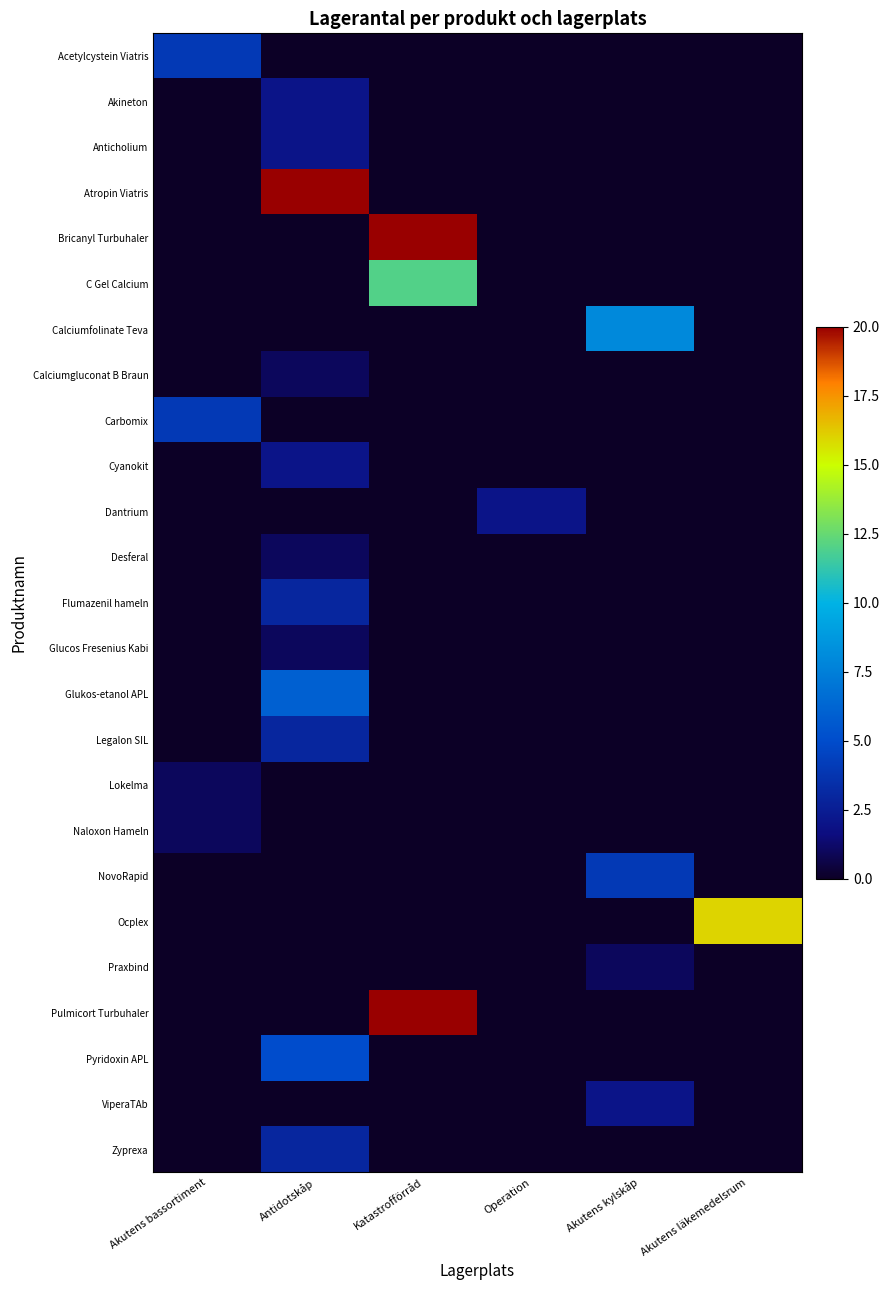

Rank the series at Katastrofförråd from lowest to highest value.

Acetylcystein Viatris, Akineton, Anticholium, Atropin Viatris, Calciumfolinate Teva, Calciumgluconat B Braun, Carbomix, Cyanokit, Dantrium, Desferal, Flumazenil hameln, Glucos Fresenius Kabi, Glukos-etanol APL, Legalon SIL, Lokelma, Naloxon Hameln, NovoRapid, Ocplex, Praxbind, Pyridoxin APL, ViperaTAb, Zyprexa, C Gel Calcium, Bricanyl Turbuhaler, Pulmicort Turbuhaler